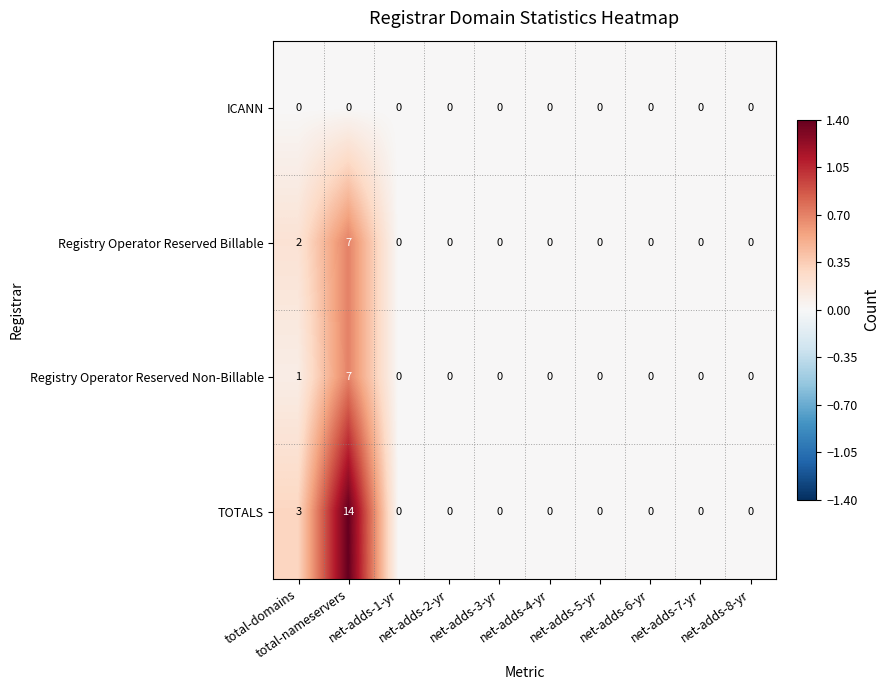

What is the difference between the maximum and minimum values in the TOTALS series?

14